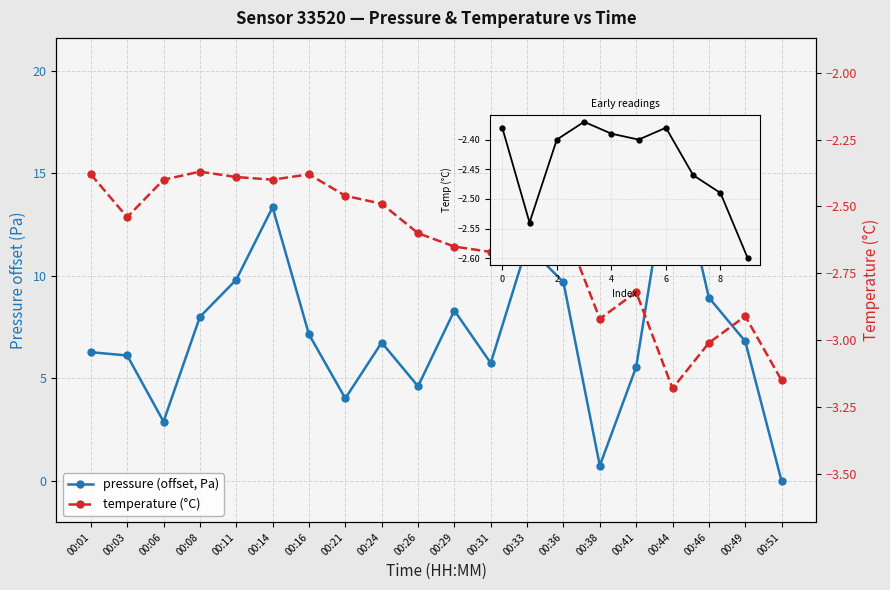

Rank the categories by temperature value from lowest to highest.

00:44, 00:51, 00:46, 00:38, 00:49, 00:41, 00:31, 00:29, 00:26, 00:33, 00:36, 00:03, 00:24, 00:21, 00:06, 00:14, 00:11, 00:01, 00:16, 00:08